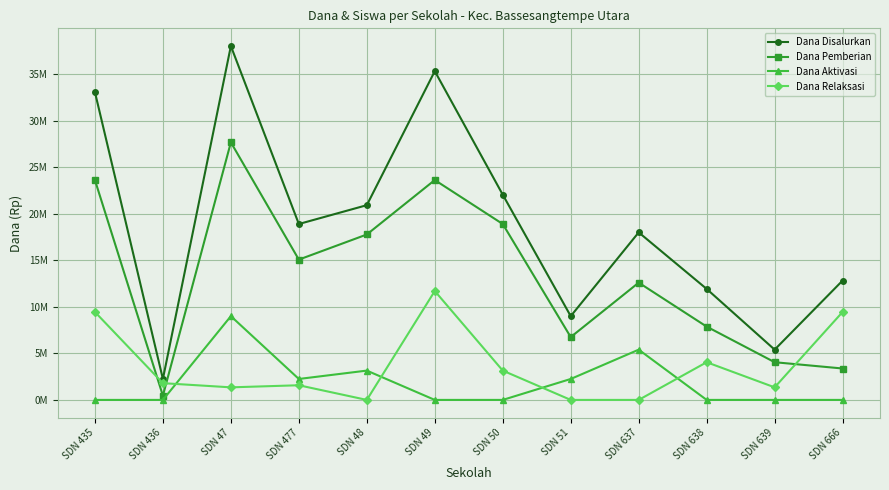

Reading left to right, what are all the values shown in this chart?

Dana Disalurkan: SDN 435=33075000	SDN 436=2250000	SDN 47=38025000	SDN 477=18900000	SDN 48=20925000	SDN 49=35325000	SDN 50=22050000	SDN 51=9000000	SDN 637=18000000	SDN 638=11925000	SDN 639=5400000	SDN 666=12825000
Dana Pemberian: SDN 435=23625000	SDN 436=450000	SDN 47=27675000	SDN 477=15075000	SDN 48=17775000	SDN 49=23625000	SDN 50=18900000	SDN 51=6750000	SDN 637=12600000	SDN 638=7875000	SDN 639=4050000	SDN 666=3375000
Dana Aktivasi: SDN 435=0	SDN 436=0	SDN 47=9000000	SDN 477=2250000	SDN 48=3150000	SDN 49=0	SDN 50=0	SDN 51=2250000	SDN 637=5400000	SDN 638=0	SDN 639=0	SDN 666=0
Dana Relaksasi: SDN 435=9450000	SDN 436=1800000	SDN 47=1350000	SDN 477=1575000	SDN 48=0	SDN 49=11700000	SDN 50=3150000	SDN 51=0	SDN 637=0	SDN 638=4050000	SDN 639=1350000	SDN 666=9450000